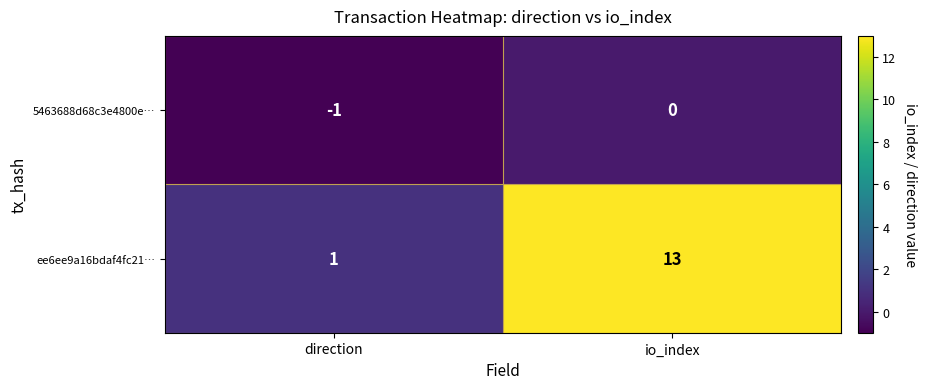

What is the maximum value shown in the chart?

13